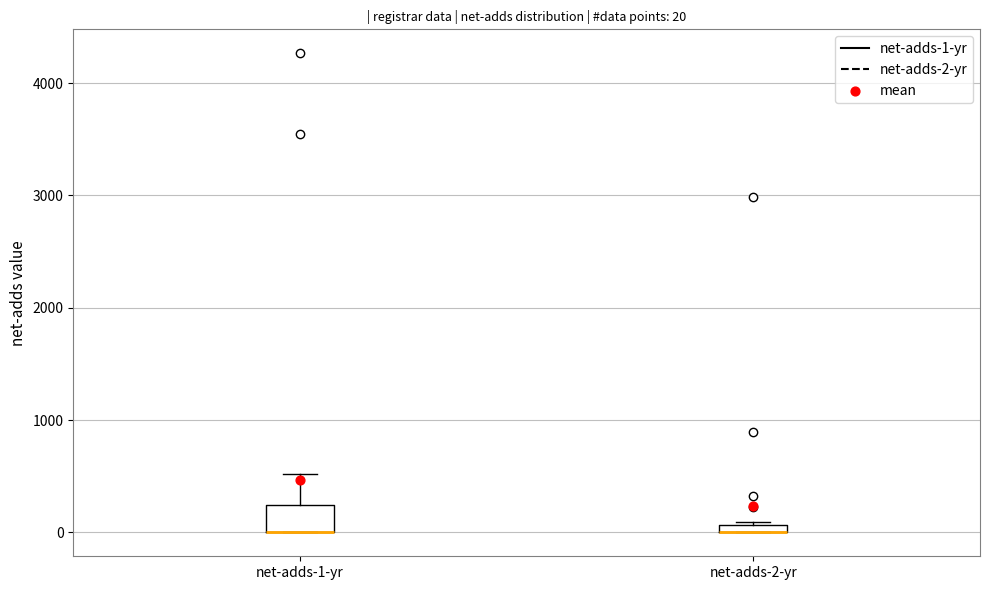

Comparing the boxes themselves (not the whiskers), which one is the tallest?

net-adds-1-yr